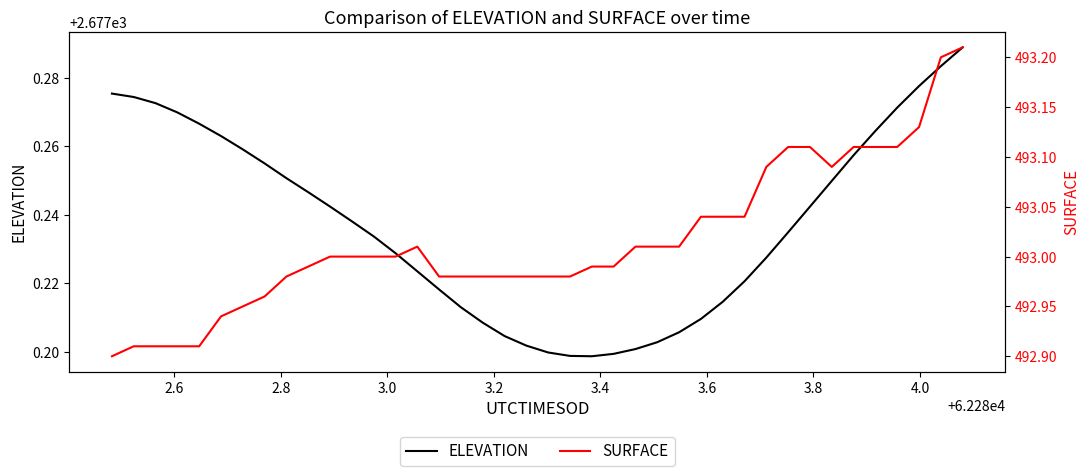

List the series in order of their peak value, lowest first.

SURFACE, ELEVATION